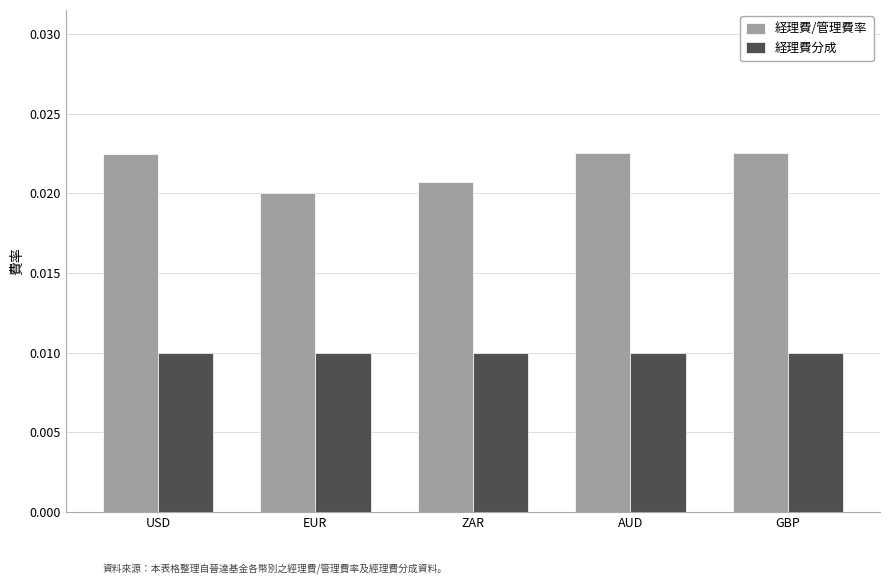

How many data points does each series have?

5